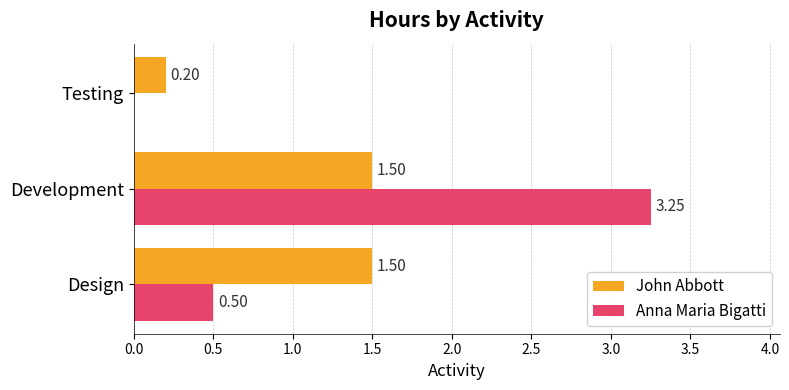

Where is John Abbott nearest to the value 0?

Testing